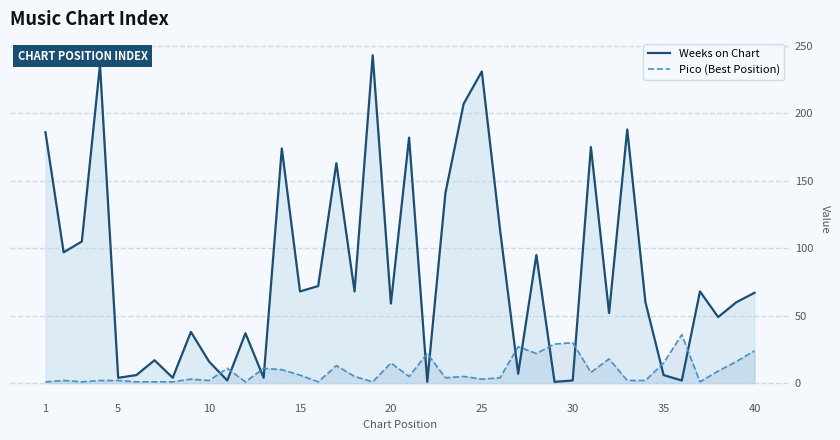

In Pico (Best Position), how many points are lower than both neighbors (excluding endpoints)?

11